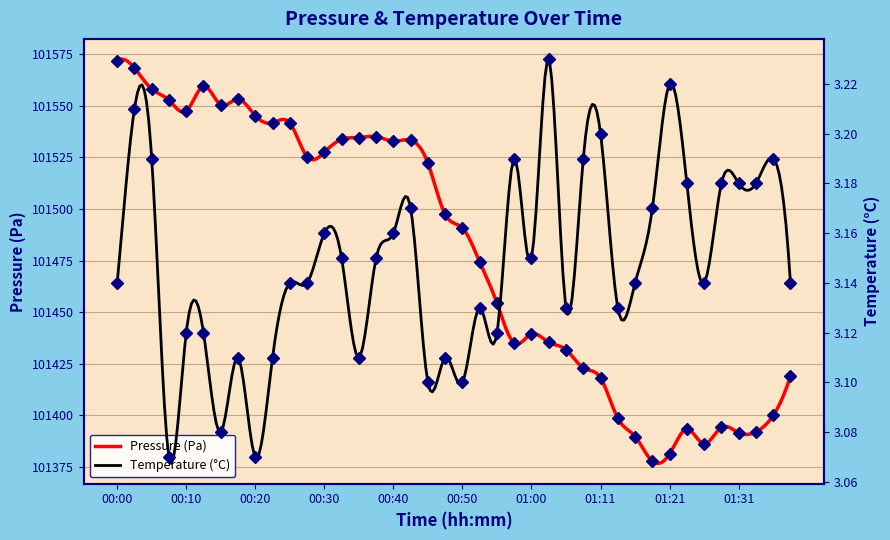

What is the lowest value of the pressure series?

101377.7